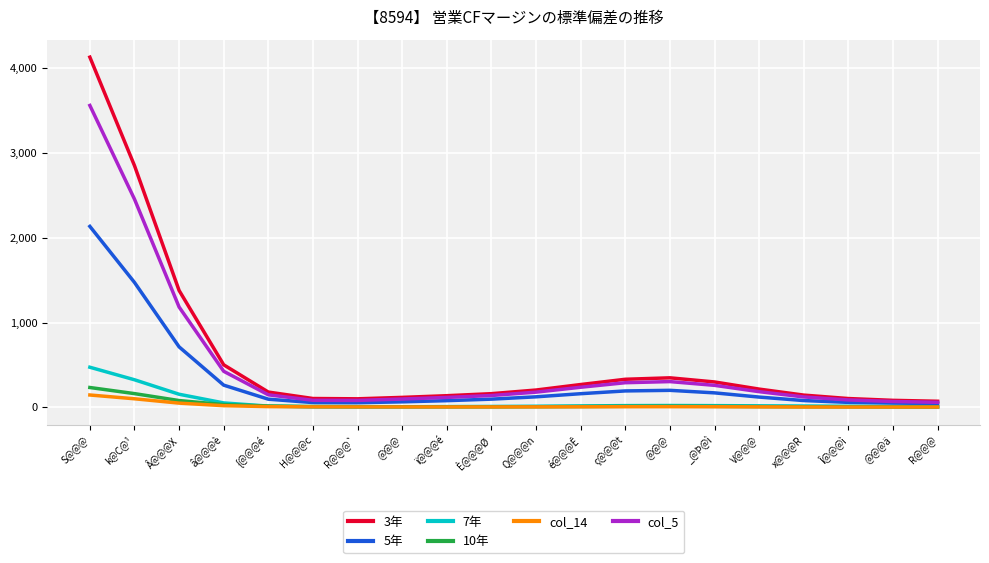

Reading right to left, list all the values displayed in this chart.

3年: 72.9	83.6	104.9	145.4	216.2	300.3	348.9	331.8	269.9	205.1	162.3	138.4	118.5	101.7	105.3	181.2	501.9	1377.5	2847.9	4125.2
5年: 47.0	50.8	59.8	81.2	122.1	171.7	201.5	194.6	161.9	125.1	97.7	80.0	66.1	55.9	57.6	97.2	262.5	713.5	1472.2	2132.3
7年: 7.9	10.4	14.0	16.9	19.1	21.4	22.9	21.6	18.0	14.2	11.6	9.8	7.8	6.3	7.0	15.7	53.2	155.5	326.1	473.6
10年: 6.0	6.5	7.2	8.1	10.1	13.0	14.7	13.8	11.0	8.4	7.4	7.7	8.3	9.3	11.2	16.4	33.7	81.2	162.9	234.9
col_14: 5.0	4.8	4.8	5.4	6.8	8.3	9.0	8.6	7.6	6.8	6.3	6.1	6.0	6.2	7.0	9.9	20.9	50.9	102.0	146.7
col_5: 60.6	70.1	88.5	123.8	185.9	260.4	304.5	291.3	238.0	180.2	140.7	118.1	99.2	82.9	84.3	148.8	425.7	1182.6	2453.1	3556.3